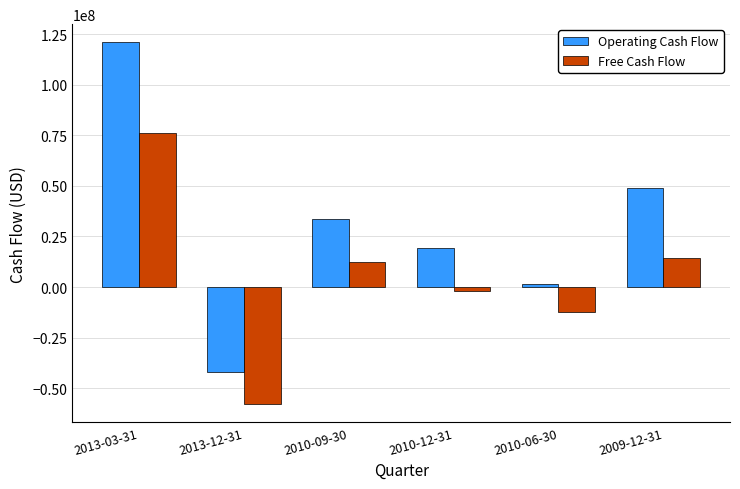

At 2010-09-30, list the series in order from smallest to largest.

Free Cash Flow, Operating Cash Flow